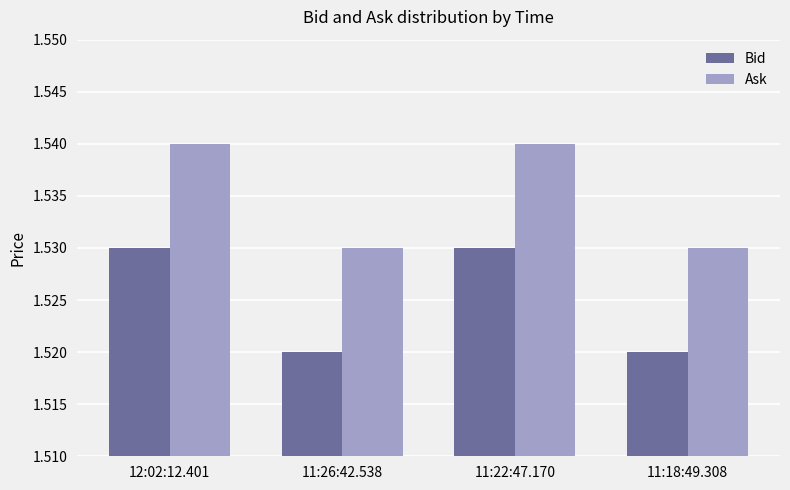

The Ask series shows 0.9 at 11:26:42.538. True or false?

False